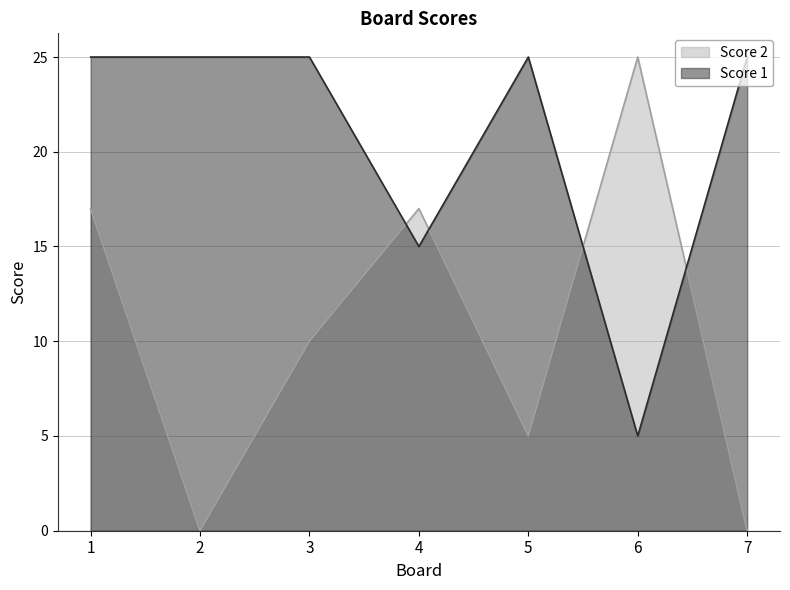

Read the Score 2 value at 3, to the nearest 5.

10